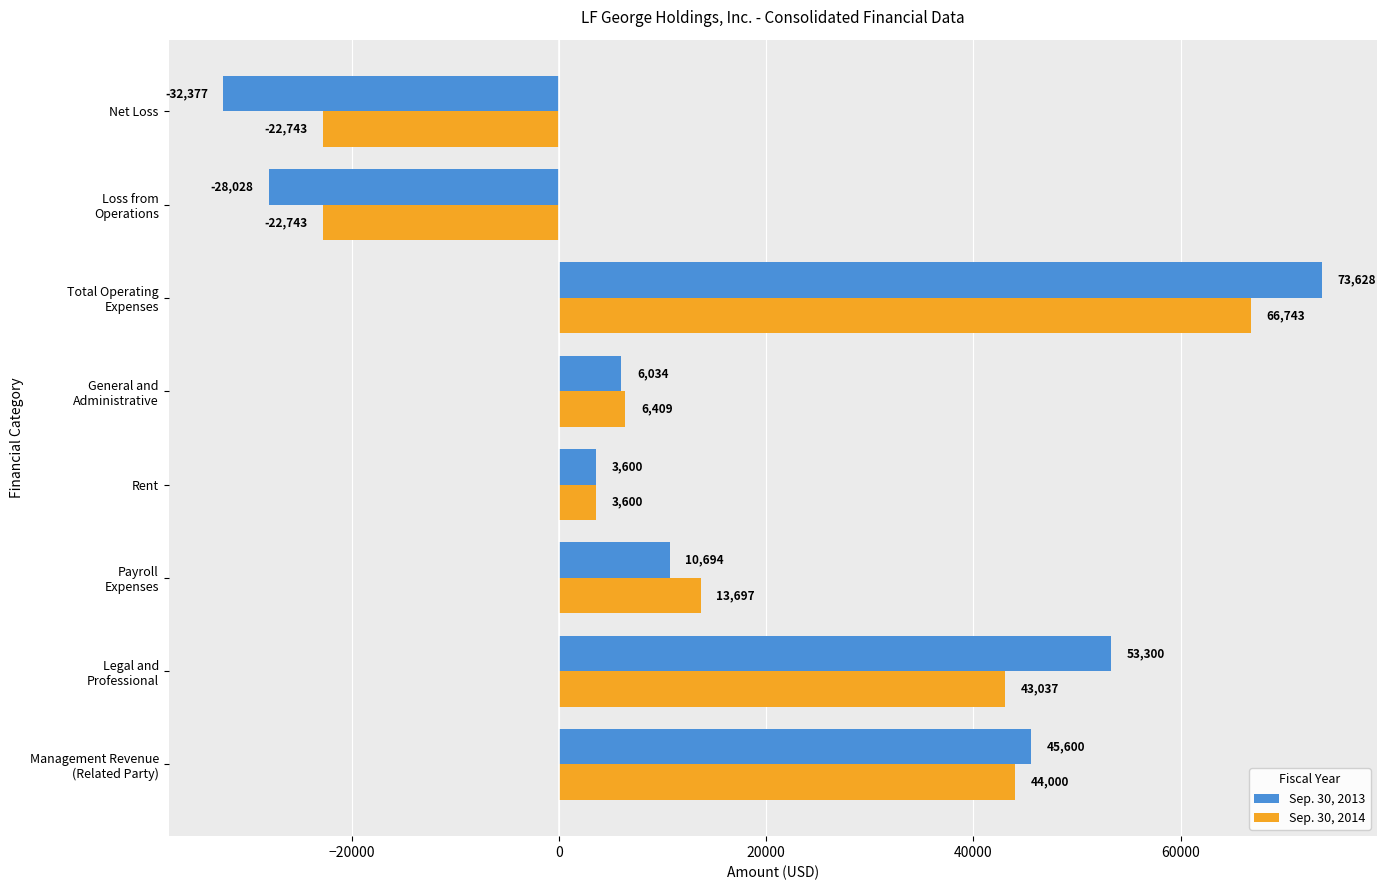

List the series in order of their overall mean, highest first.

Sep. 30, 2013, Sep. 30, 2014